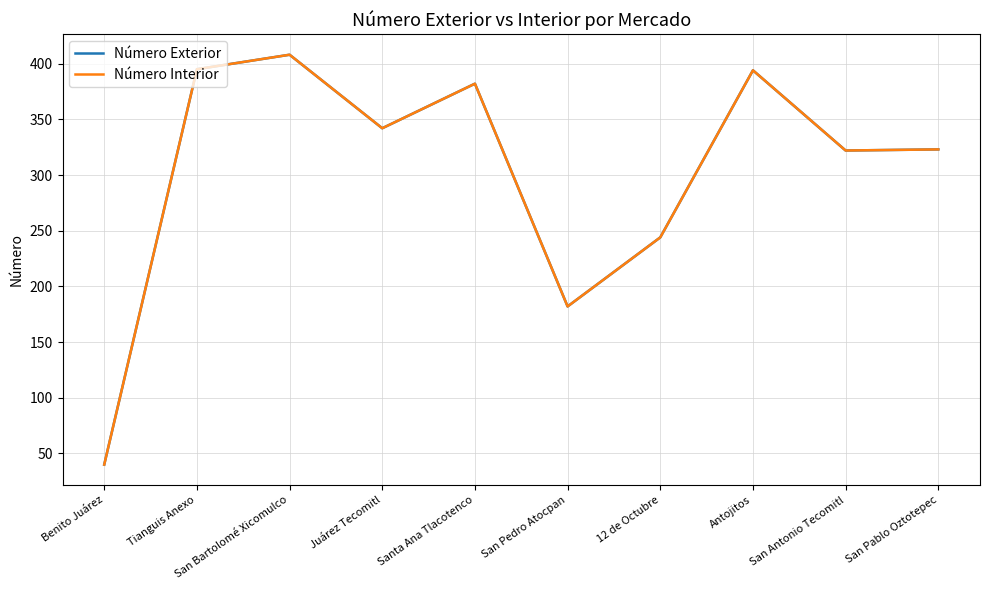

Does the chart have visible grid lines?

Yes